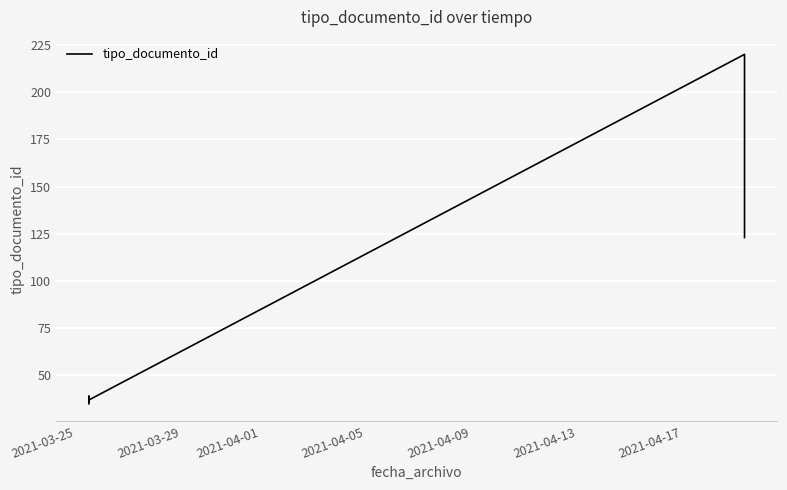

What is the smallest value displayed?

35